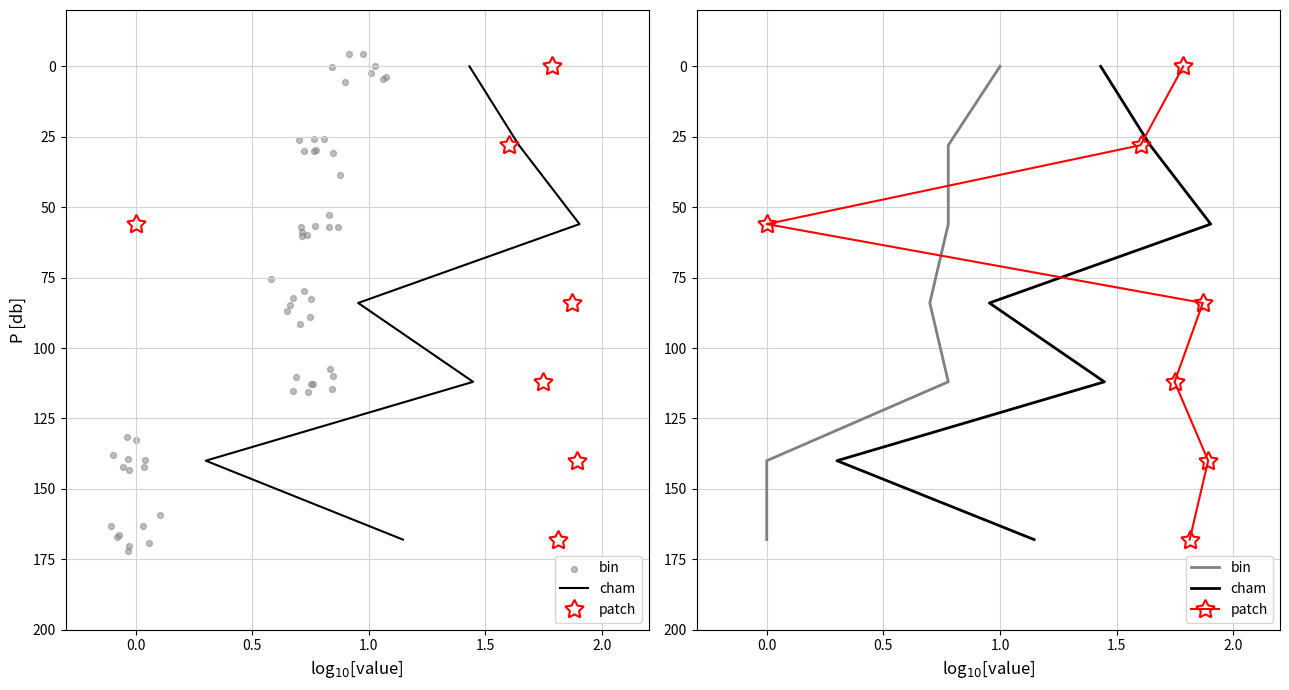

What is the total value across all series at 1.5?

336